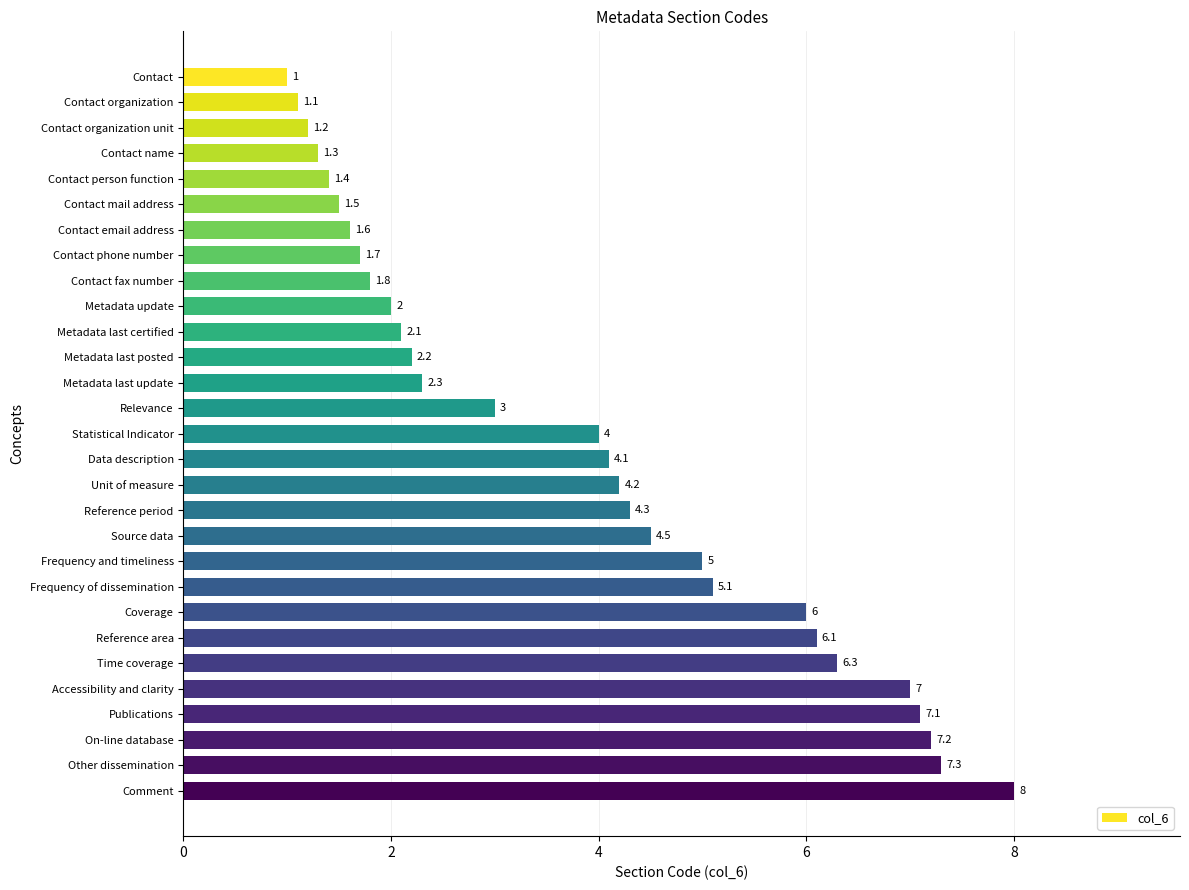

What is the difference between the second highest and second lowest values?

6.2